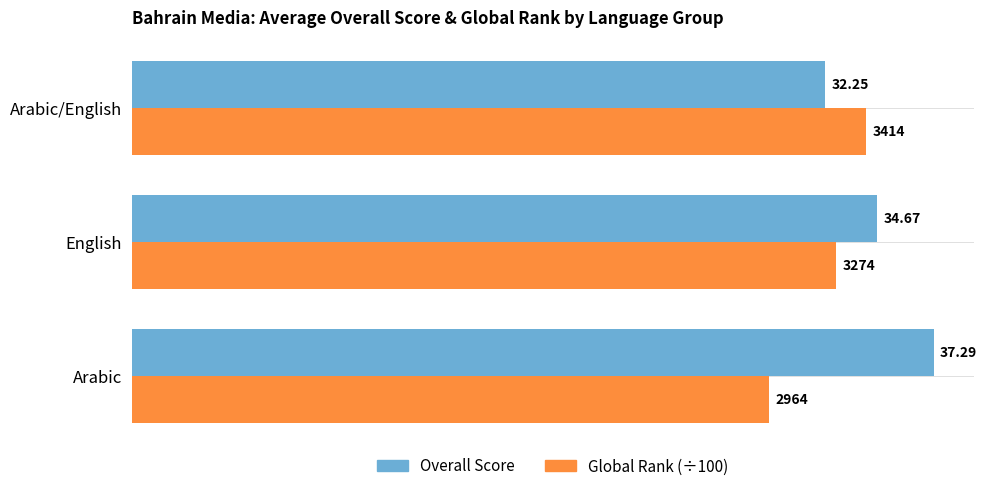

At which category does the chart reach its minimum across all series?

Arabic